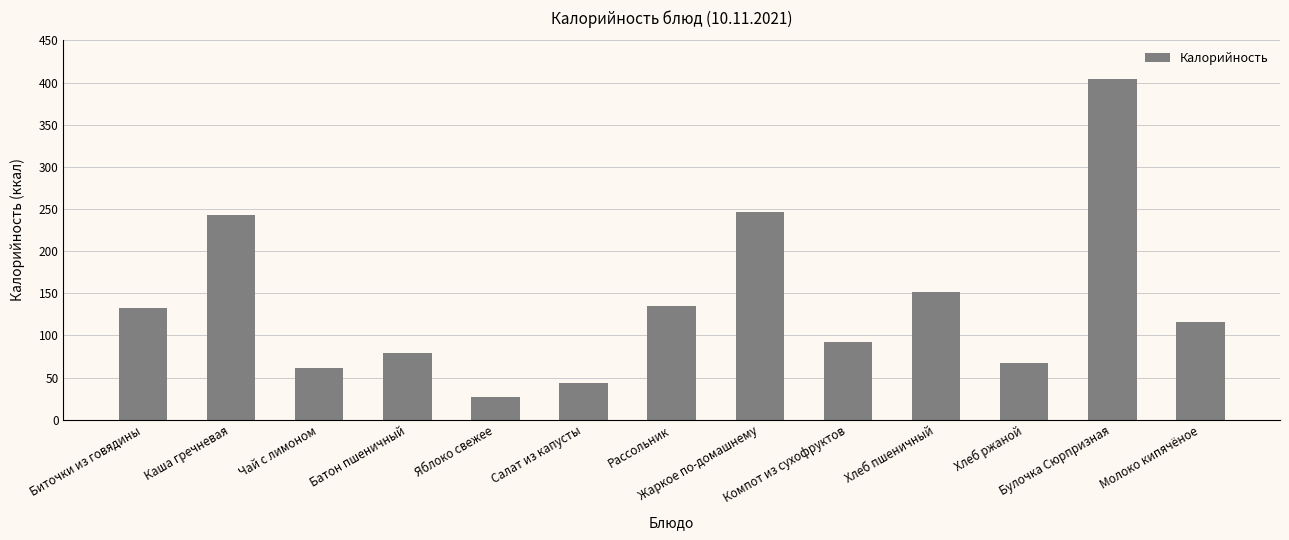

What is the change in value from Салат из капусты to Рассольник?

+92